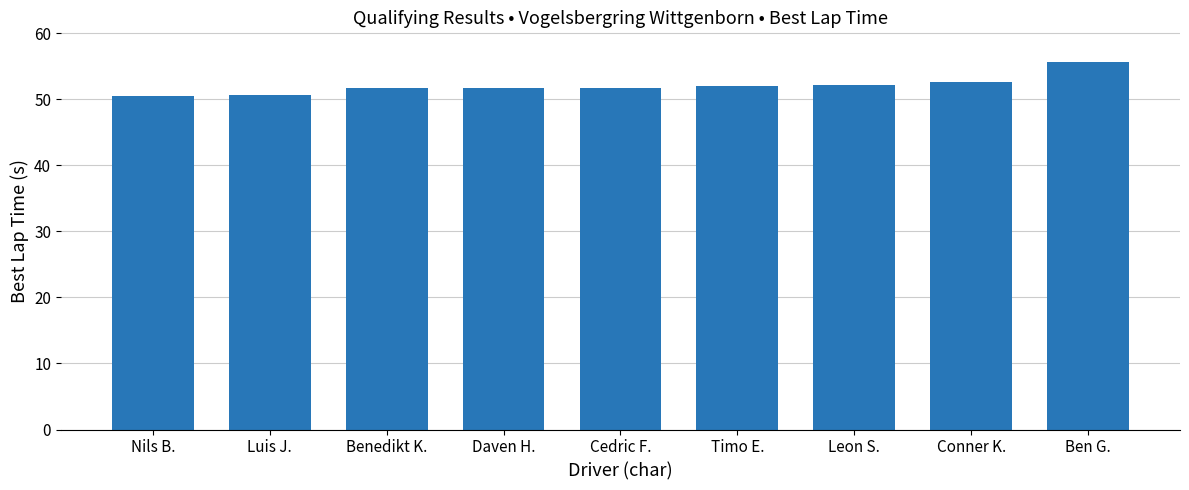

Approximately how many times larger is the value at Cedric F. compared to Leon S.?

1.0